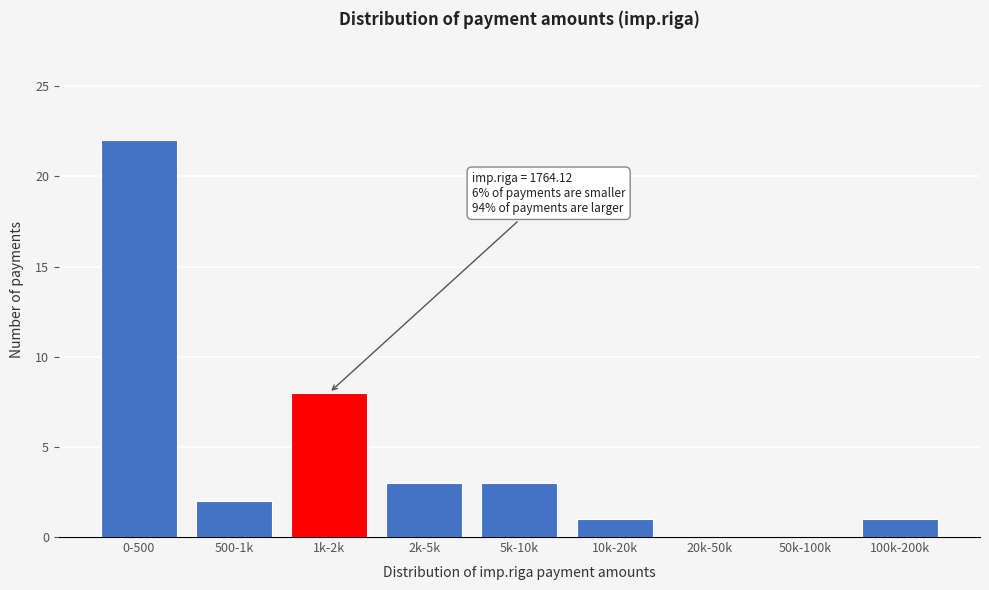

Reading right to left, extract all data points from this chart.

100k-200k=1	50k-100k=0	20k-50k=0	10k-20k=1	5k-10k=3	2k-5k=3	1k-2k=8	500-1k=2	0-500=22